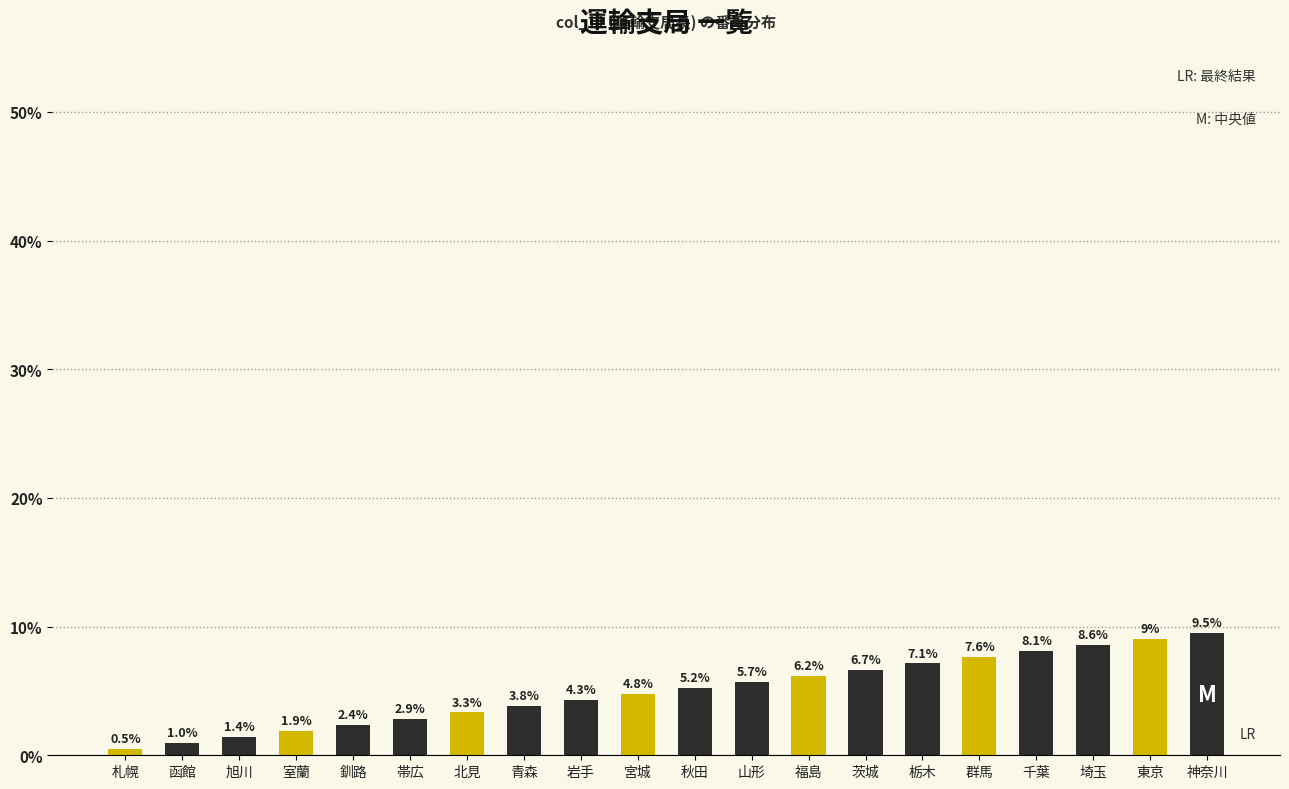

Does the chart contain any negative values?

No